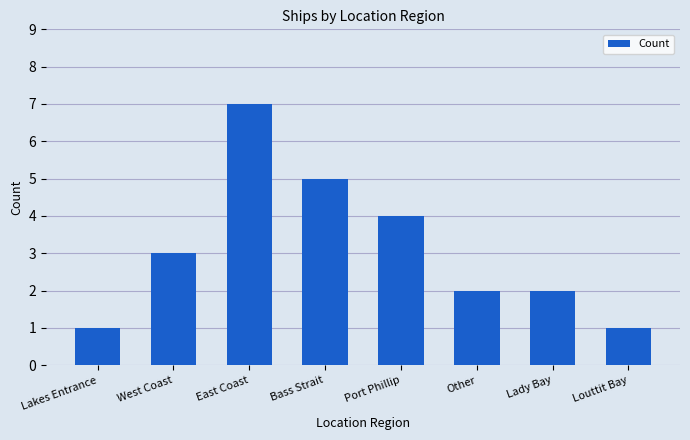

What is the sum of all values?

25